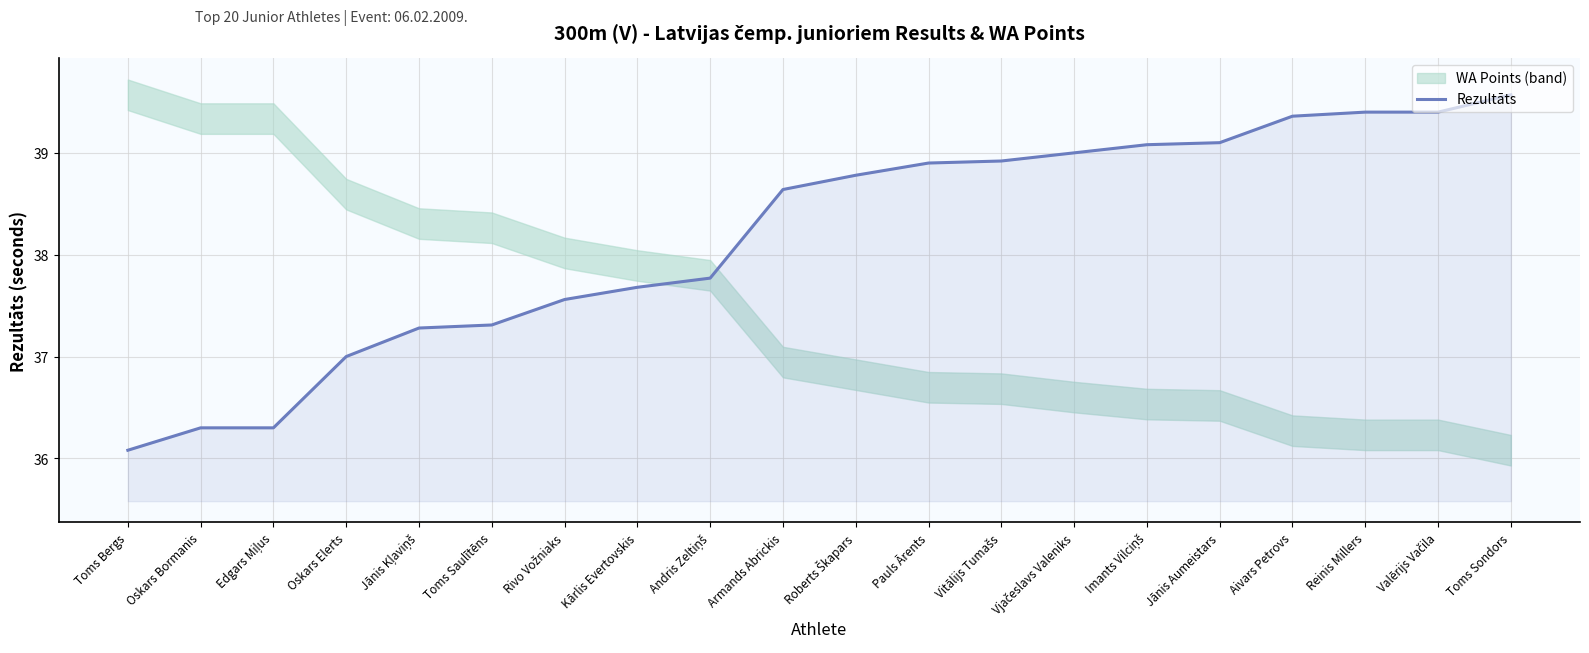

What is the difference between the maximum and minimum values?

3.5